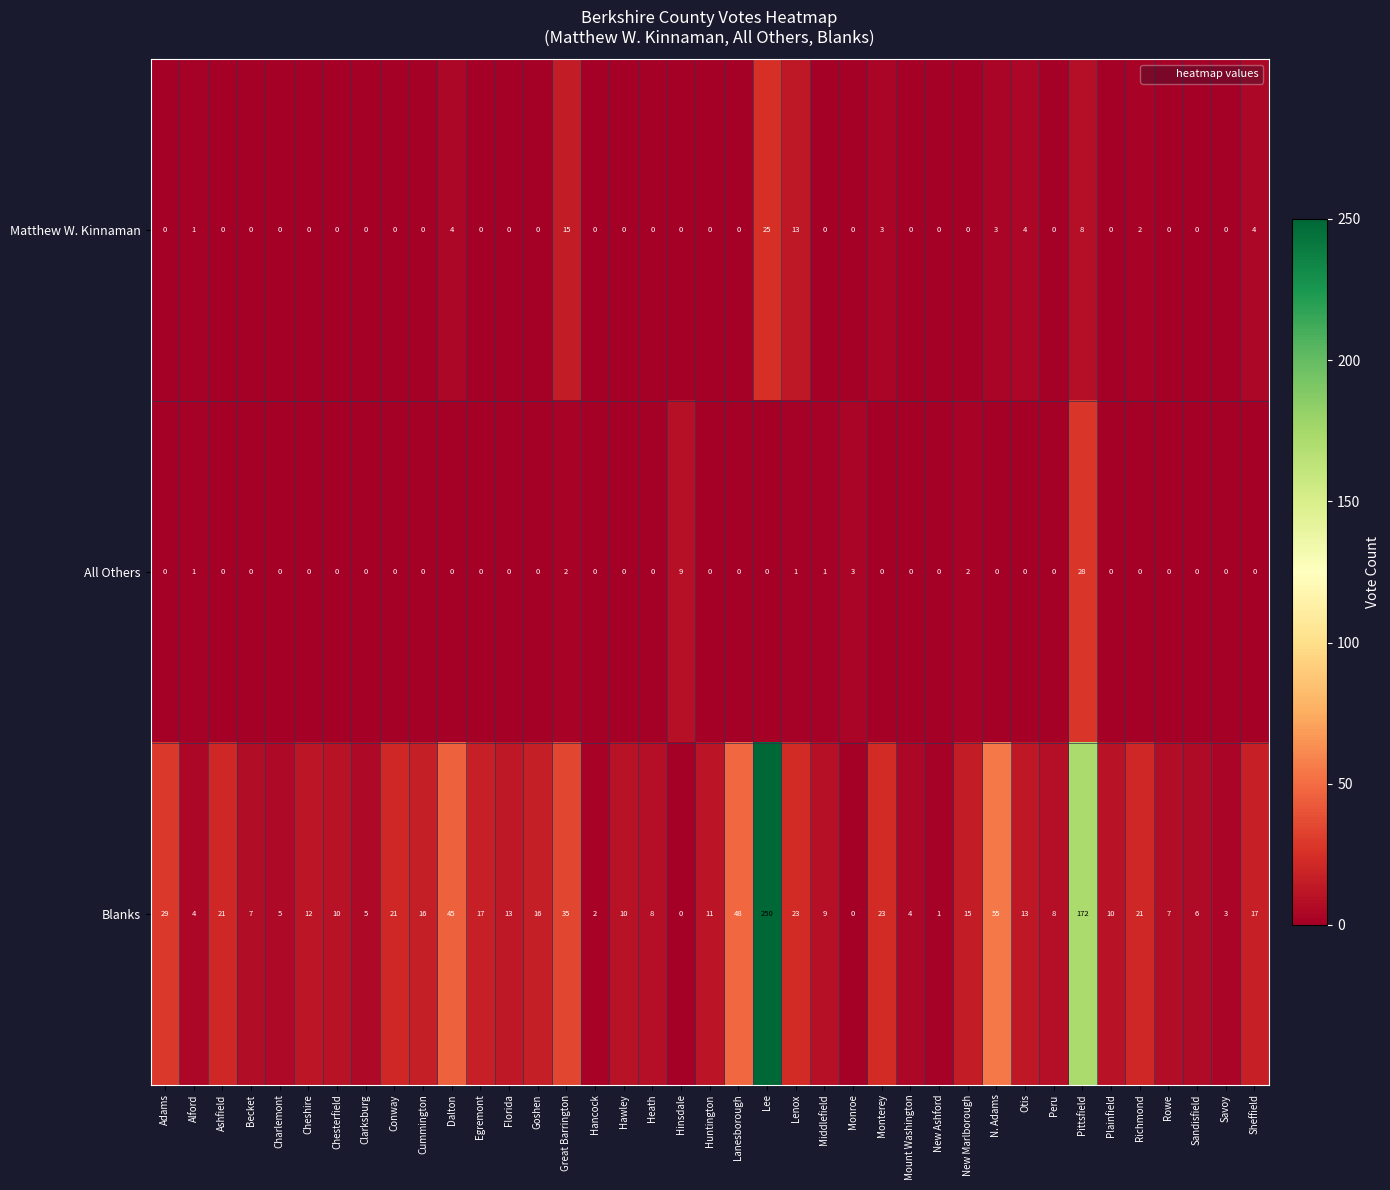

How many values in All Others are above zero?

8